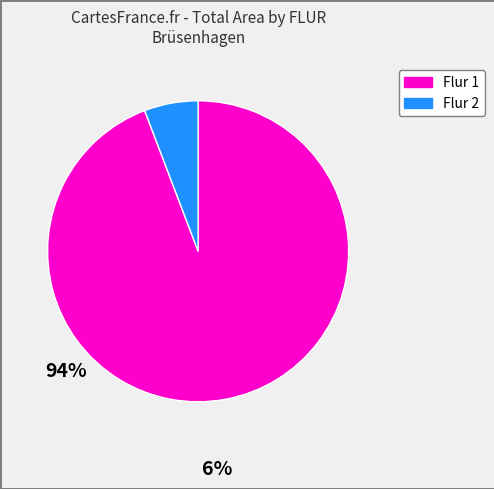

Is there a majority slice in this chart?

Yes